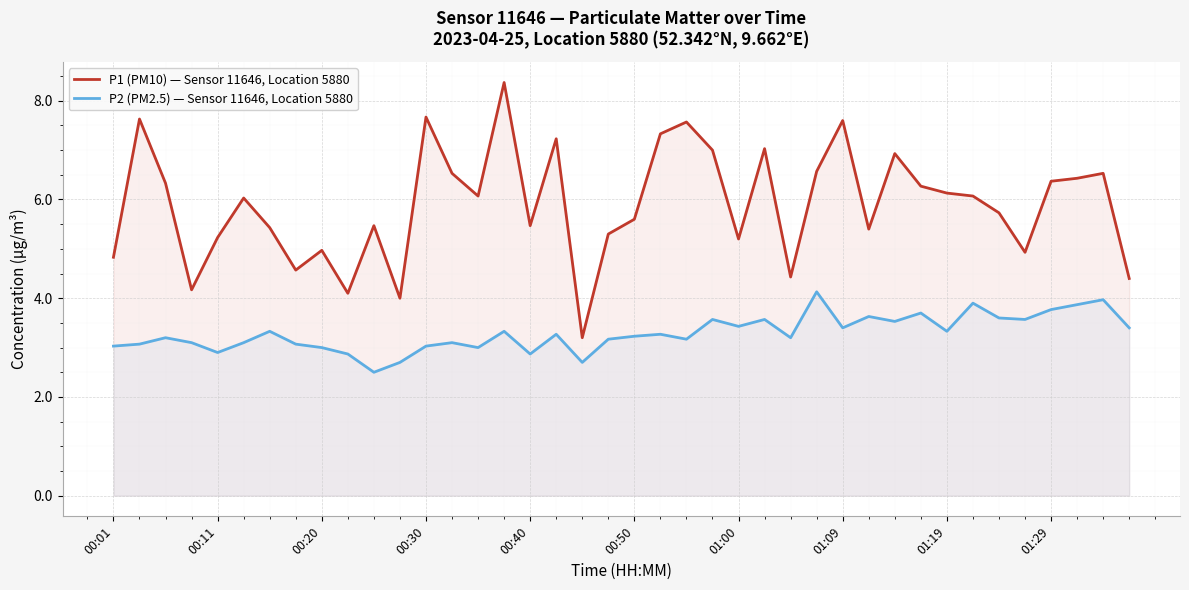

True or false: P2 (PM2.5) — Sensor 11646, Location 5880 and P1 (PM10) — Sensor 11646, Location 5880 cross at least once.

False